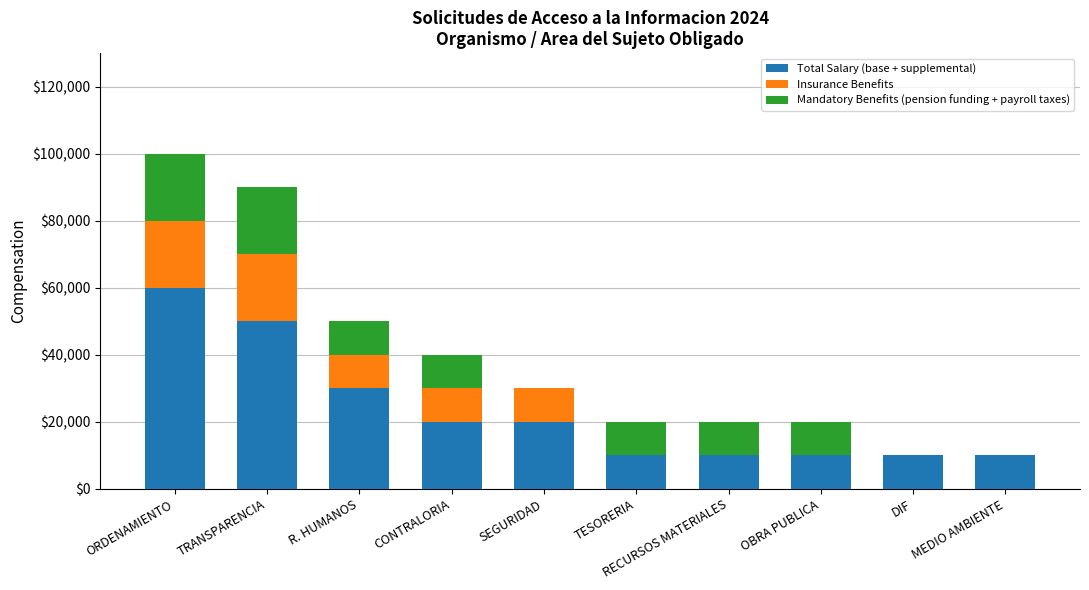

What are all the series names shown in the legend?

Total Salary (base + supplemental), Insurance Benefits, Mandatory Benefits (pension funding + payroll taxes)